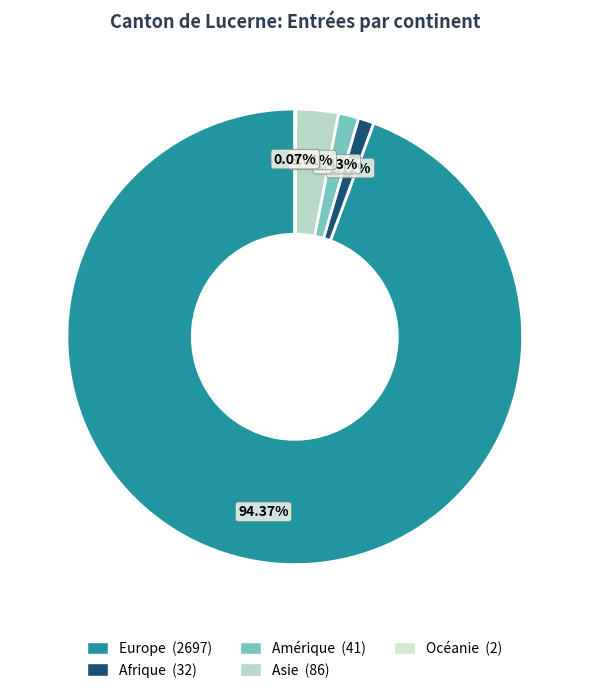

Is there any slice that represents more than half of the pie?

Yes